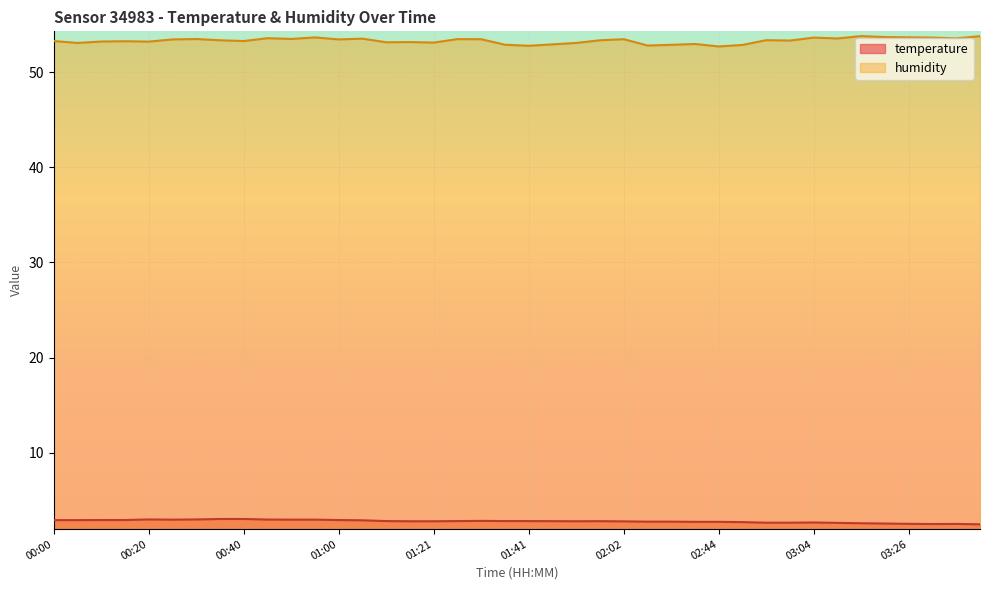

Is the value of humidity at 02:17 greater than the value of temperature at 01:00?

Yes